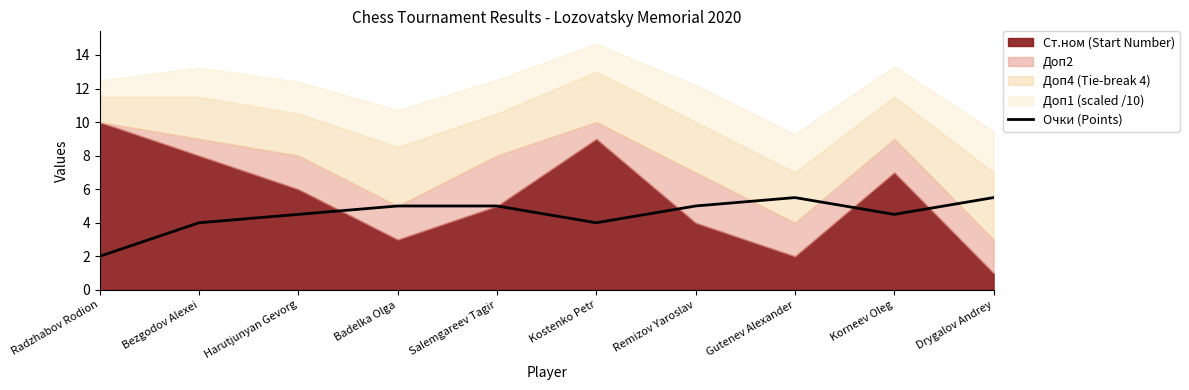

True or false: the data shows 9.9 at Drygalov Andrey.

False